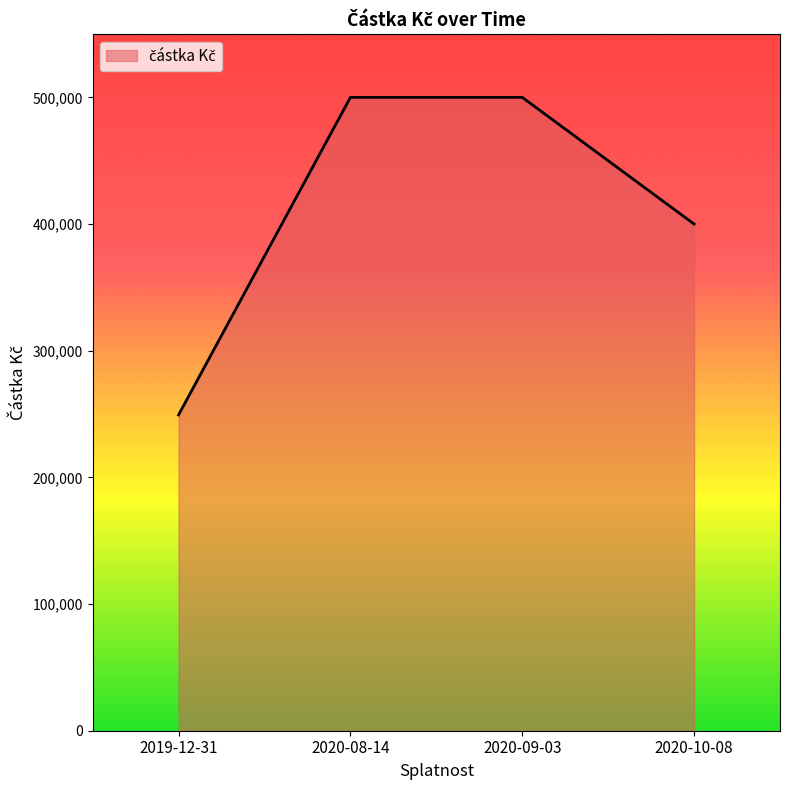

Reading right to left, transcribe all the data shown in this chart.

2020-10-08=400000	2020-09-03=500000	2020-08-14=500000	2019-12-31=249339